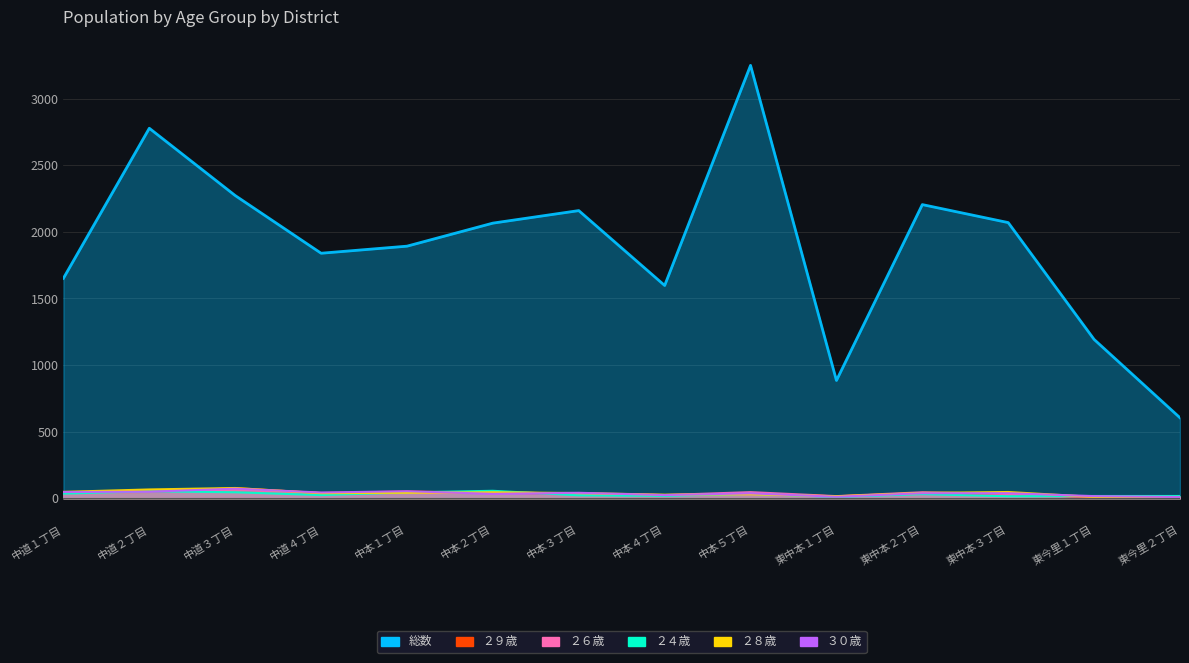

List the series in order of their peak value, lowest first.

２４歳, ２６歳, ３０歳, ２９歳, ２８歳, 総数